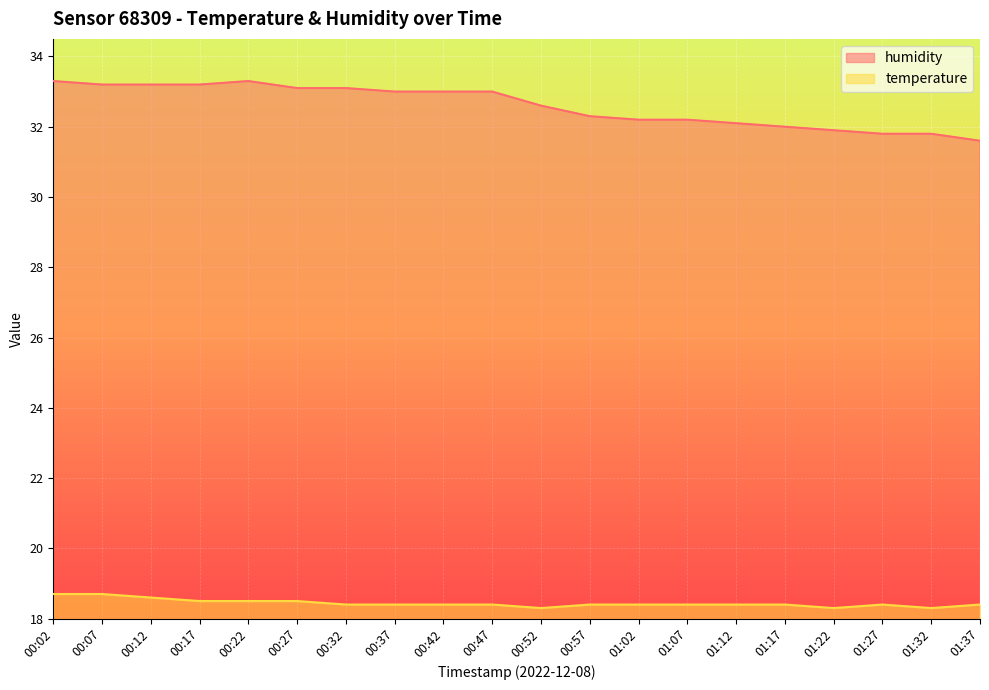

Which category has the highest value in the temperature series?

00:02